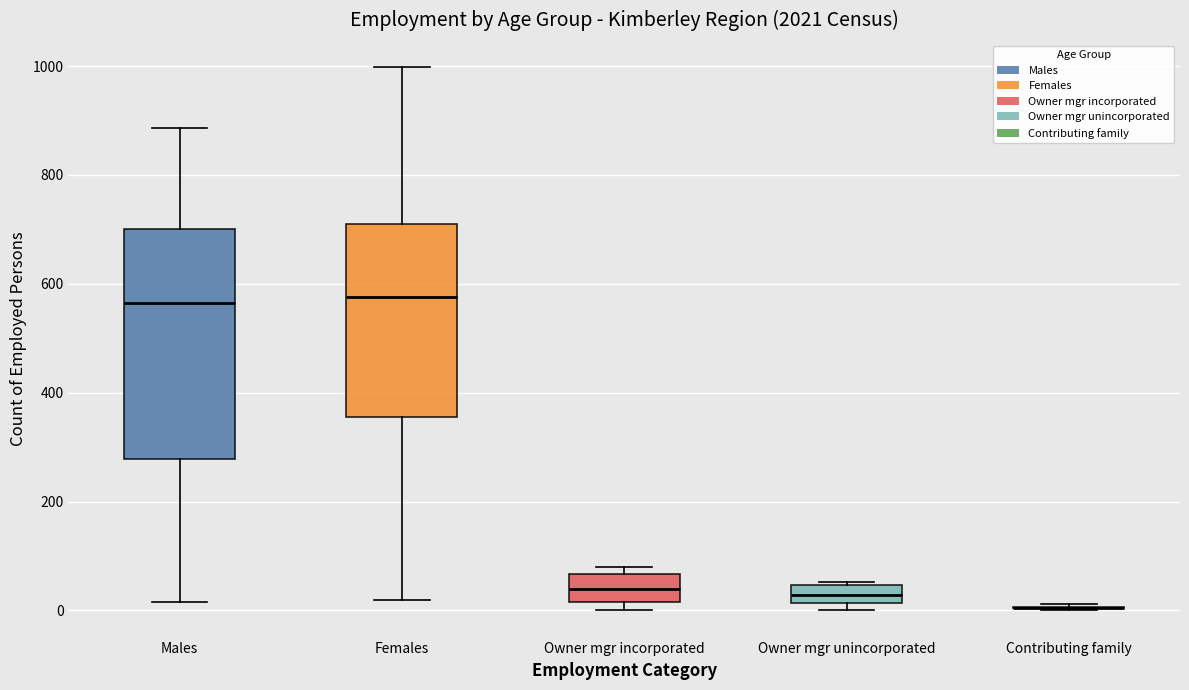

Reading left to right, read every box against the y-axis: the position of its median line, the range the box covers, and the ends of its whiskers. The values are not printed on the chart, so give them approximately, as read against the axis.

Males: median 560, box 280 to 700, whiskers 20 to 880
Females: median 580, box 360 to 720, whiskers 20 to 1000
Owner mgr incorporated: median 40, box 20 to 60, whiskers 0 to 80
Owner mgr unincorporated: median 20 (inside the box), box 20 to 40, whiskers 0 to 60
Contributing family: box collapsed to a line at 0, whiskers 0 to 20